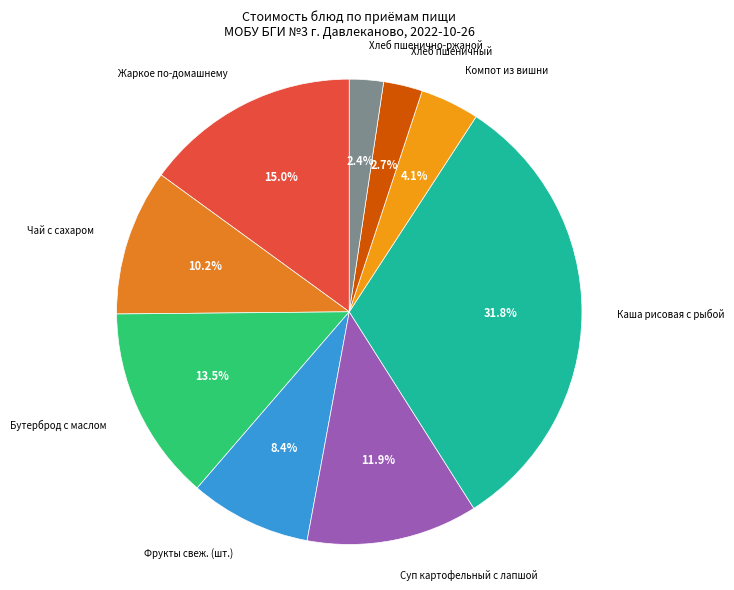

What percentage is the Суп картофельный с лапшой slice, to the nearest percent?

12%